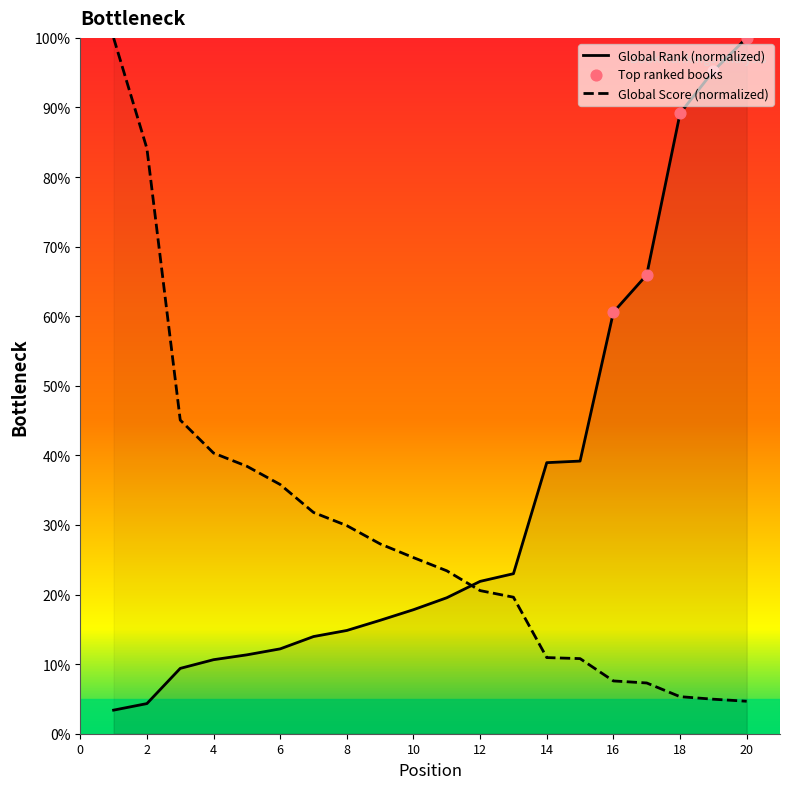

Which series reaches the maximum Y coordinate?

Global Rank